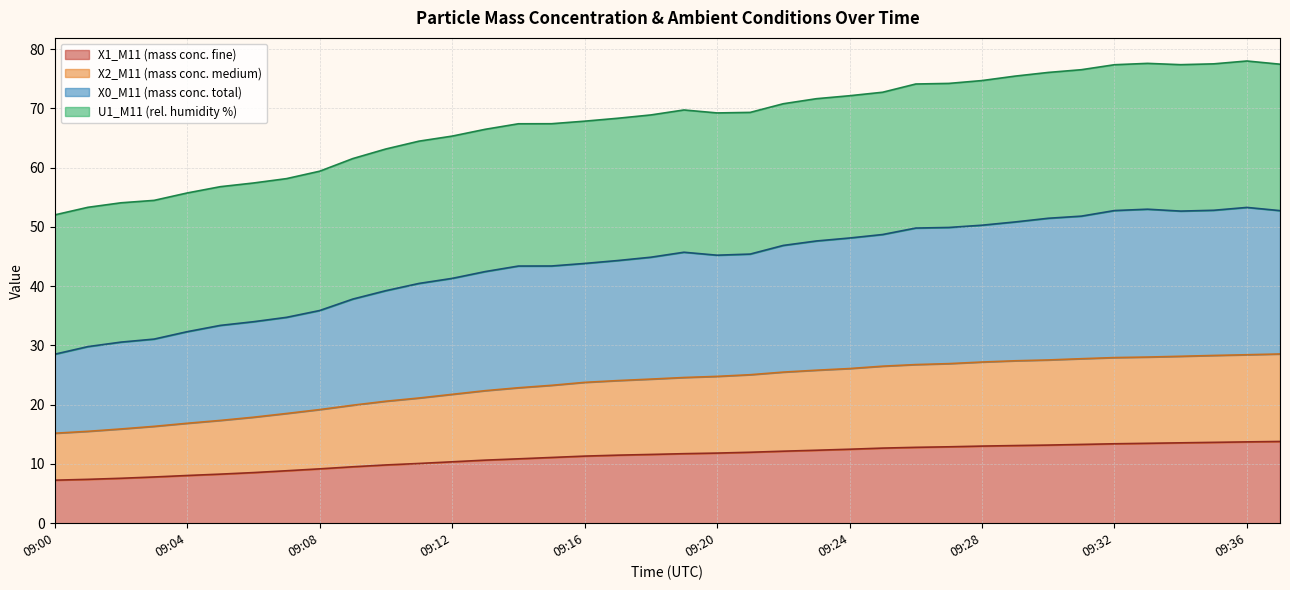

In X0_M11, how many points are higher than both neighbors (excluding endpoints)?

3